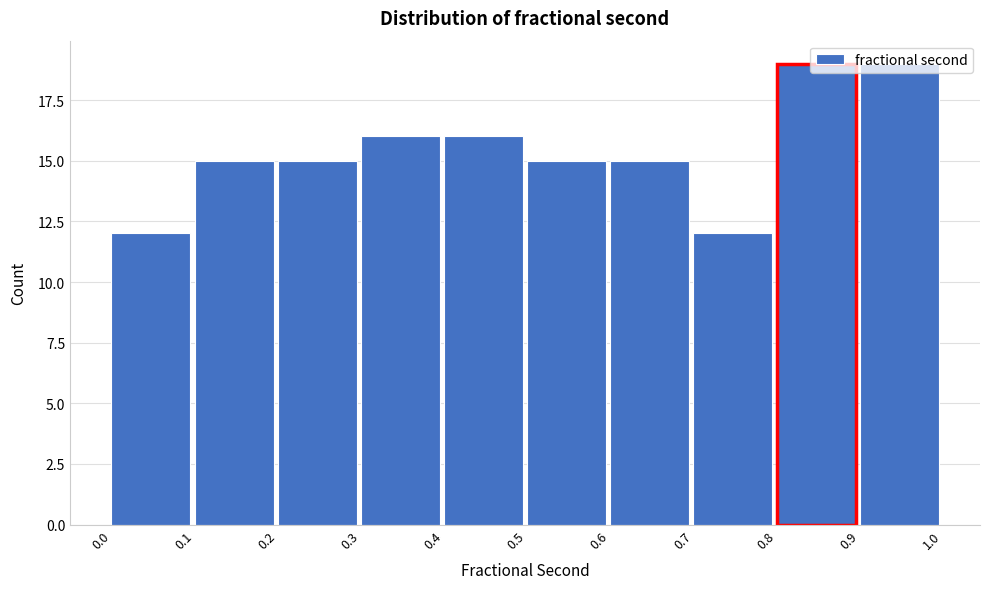

Between 0.4 and 0.9, which is larger?

0.9